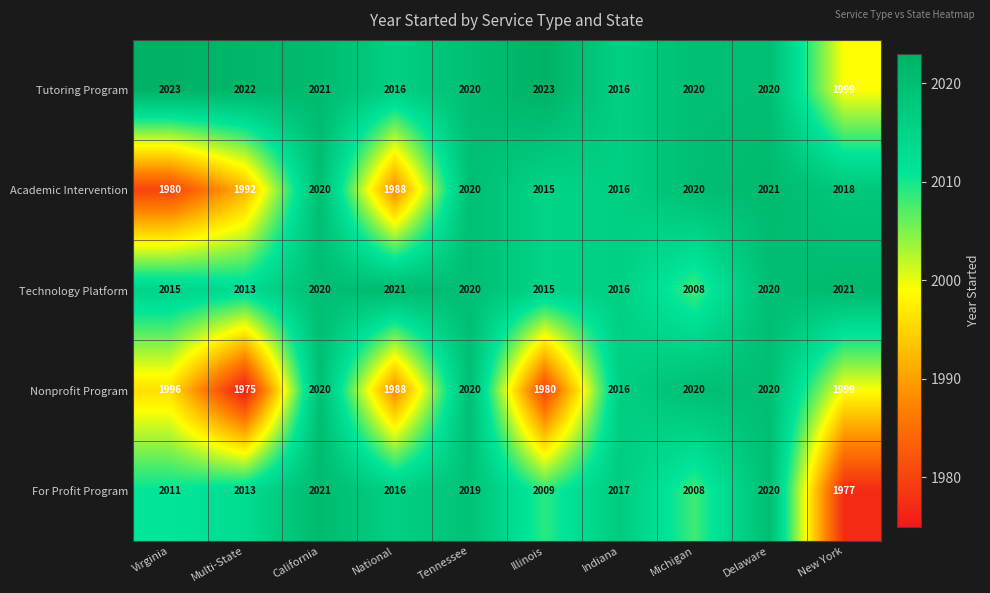

True or false: Nonprofit Program has a value of 1975 at Multi-State.

True